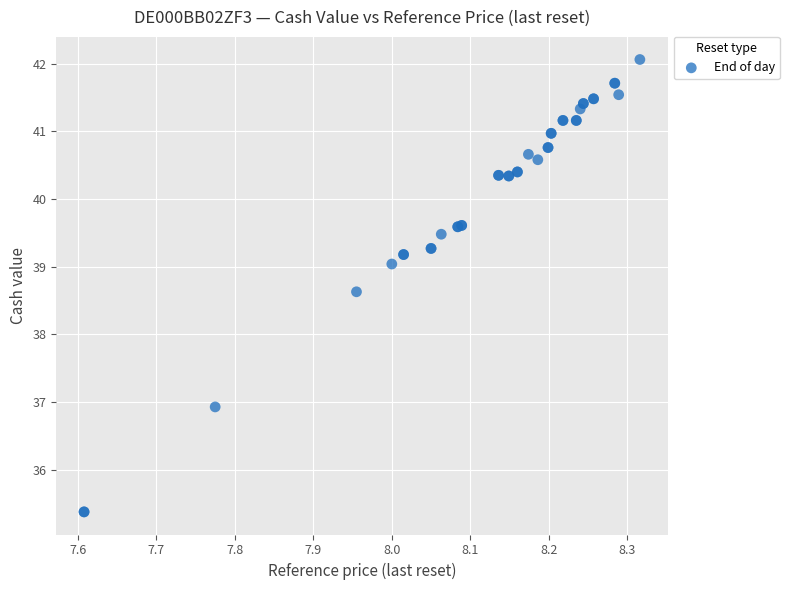

What Y value in the scatter plot is closest to 38?

38.6